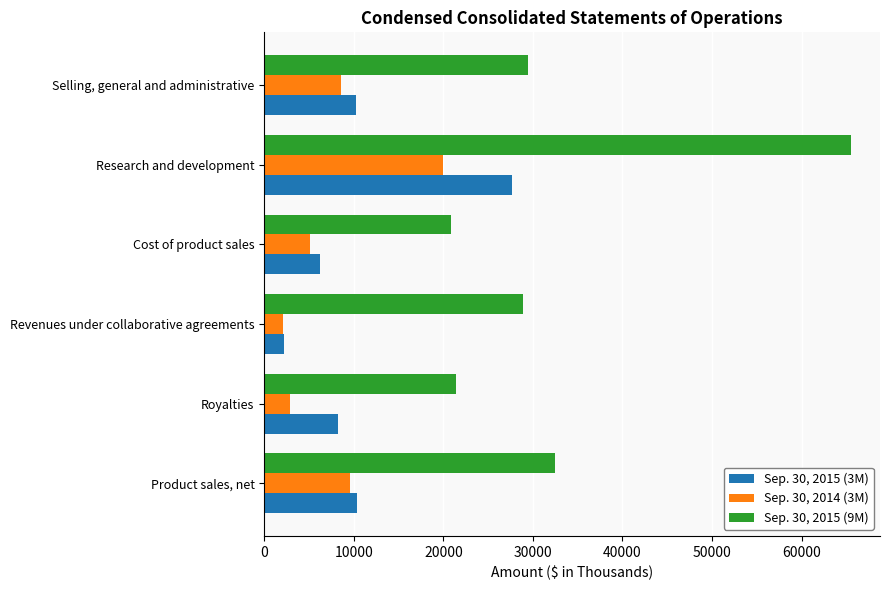

What is the difference between the highest and lowest values at Research and development?

45586